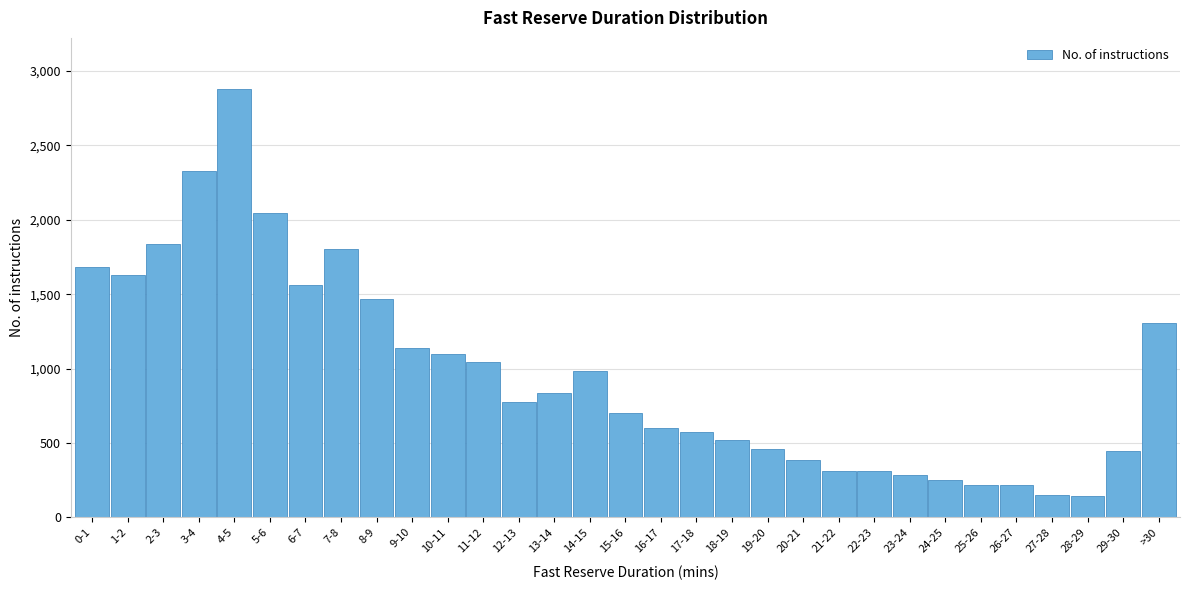

The value at 0-1 is 2446. True or false?

False